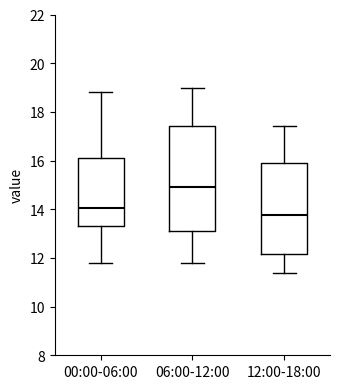

Reading left to right, transcribe this box plot: for each box, give where its median line is, the range the box spans, and where its two whiskers end, as read against the y-axis. The values are not printed on the chart, so give them approximately, as read against the axis.

00:00-06:00: median 14.0, box 13.2 to 16.2, whiskers 11.8 to 18.8
06:00-12:00: median 15.0, box 13.2 to 17.4, whiskers 11.8 to 19.0
12:00-18:00: median 13.8, box 12.2 to 16.0, whiskers 11.4 to 17.4